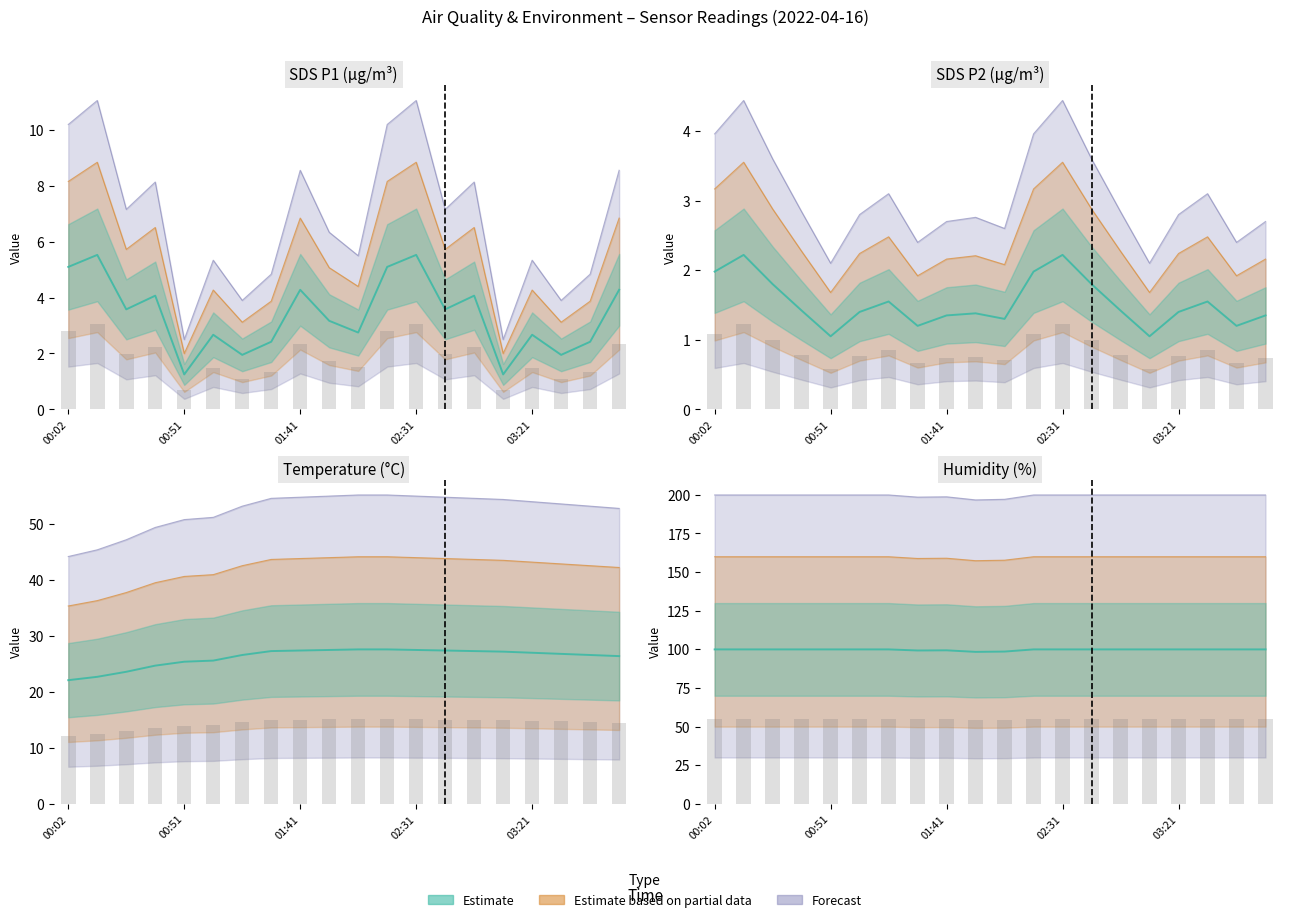

What is the total value across all series at 00:26?

257.0